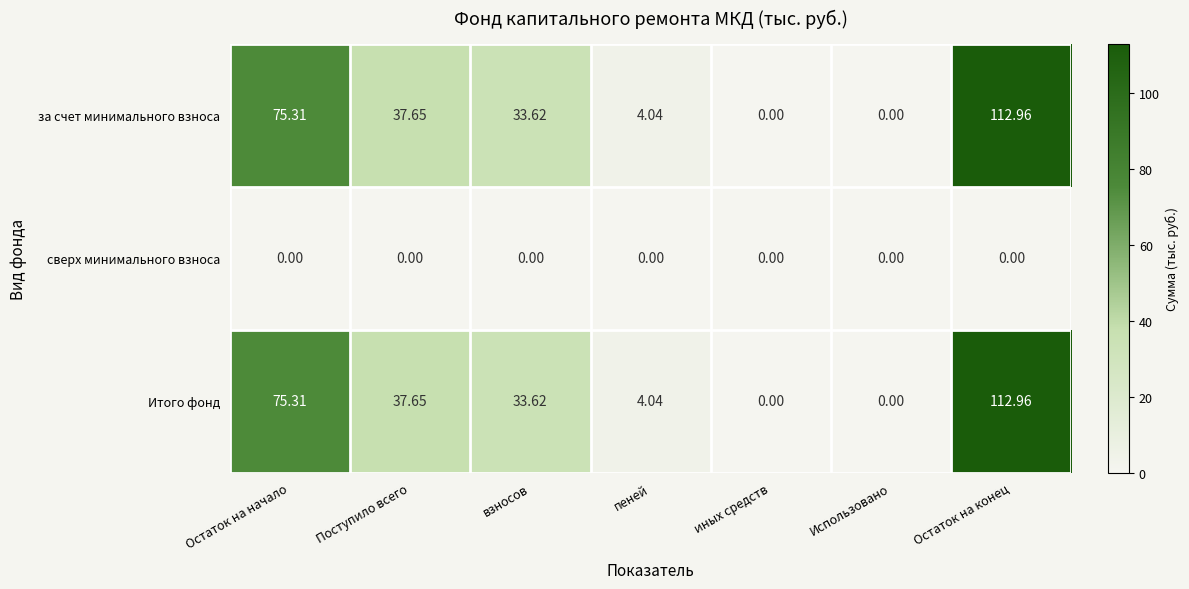

At which category is the sum across all series the highest?

Остаток на конец